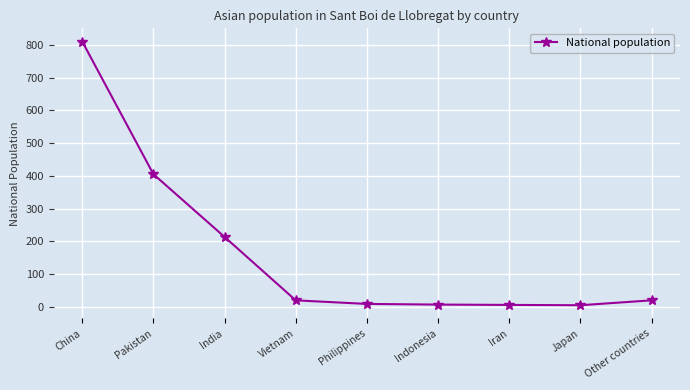

What is the sum of the values at India and Pakistan?

618